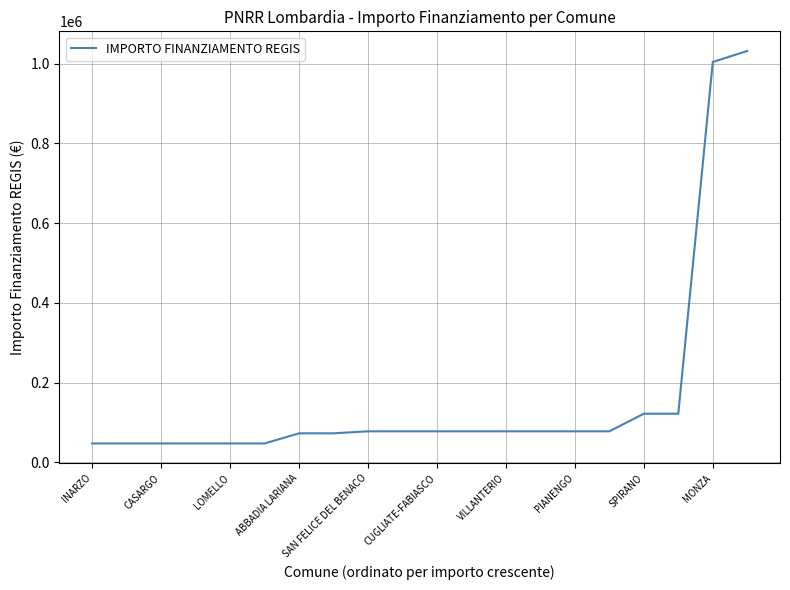

What is the maximum value shown in the chart?

1031574